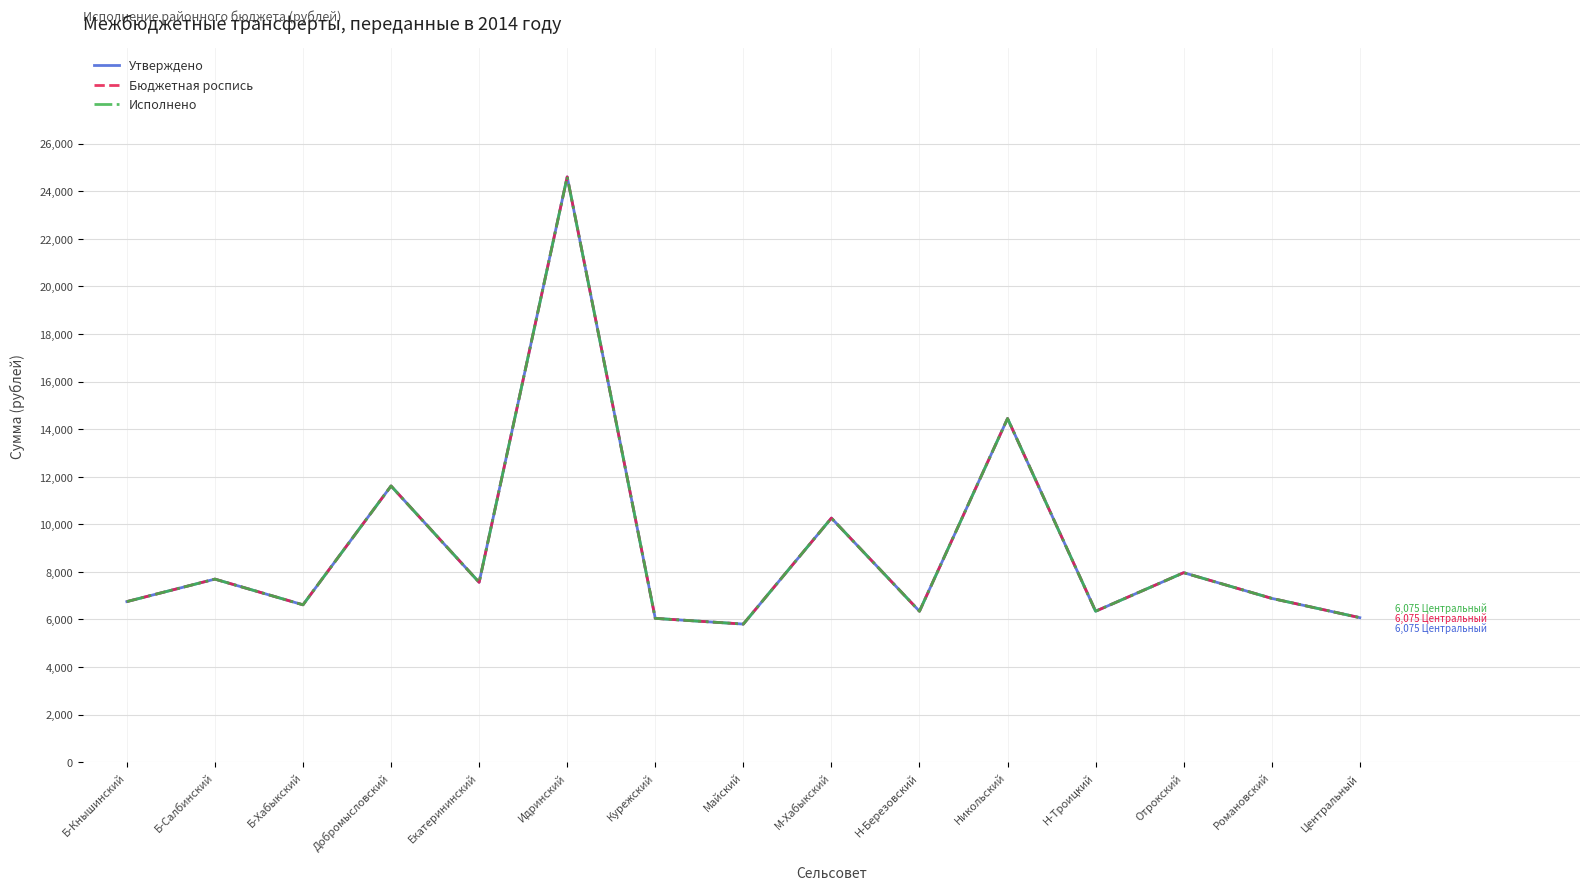

Does the chart have visible grid lines?

Yes